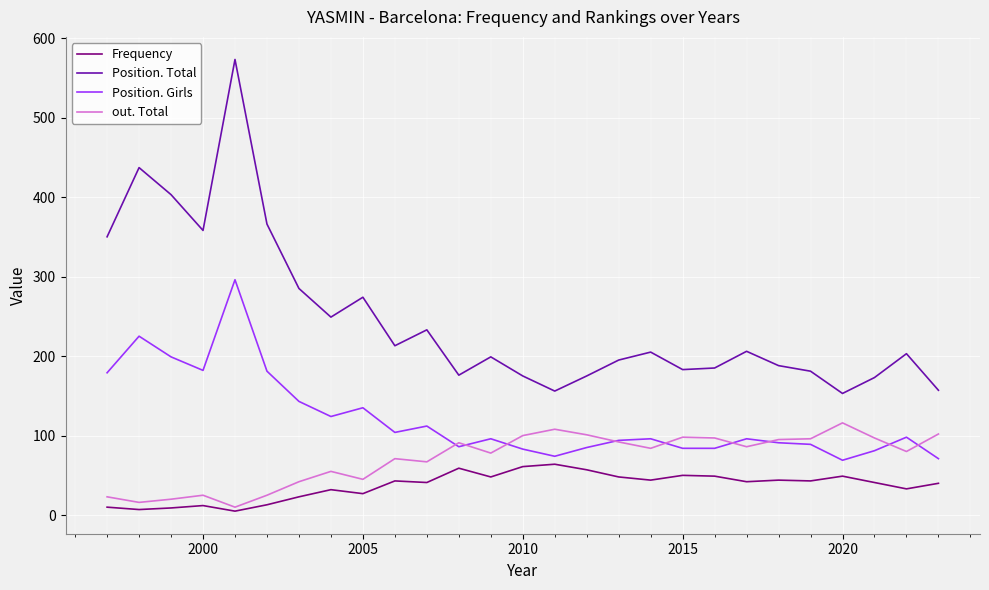

Which series has the largest range (max minus min)?

Position. Total